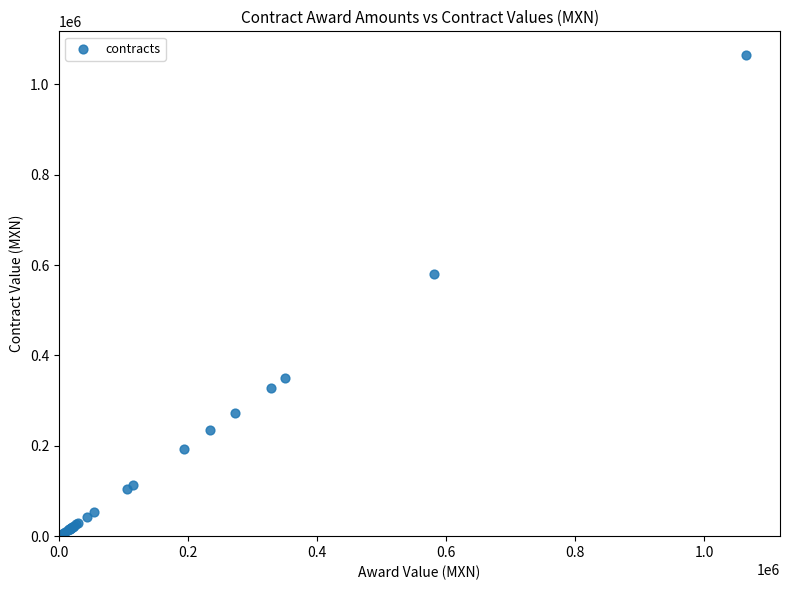

What Y value in the scatter plot is closest to 532136?

580986.0